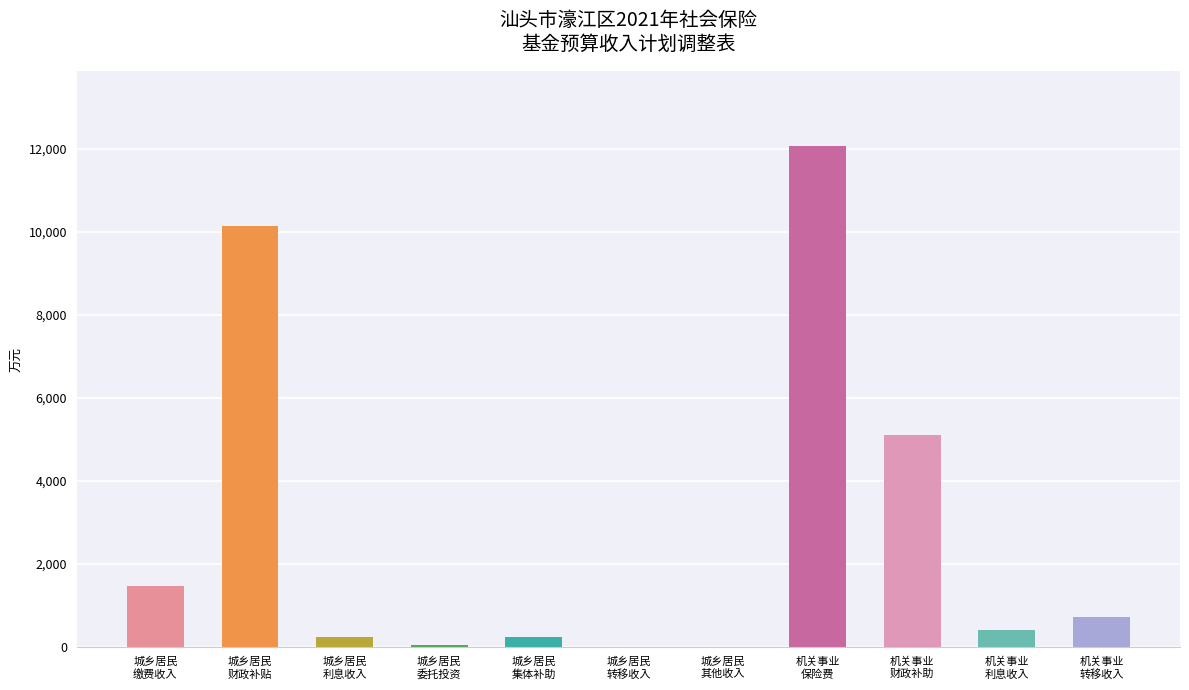

What is the greatest value displayed?

12064